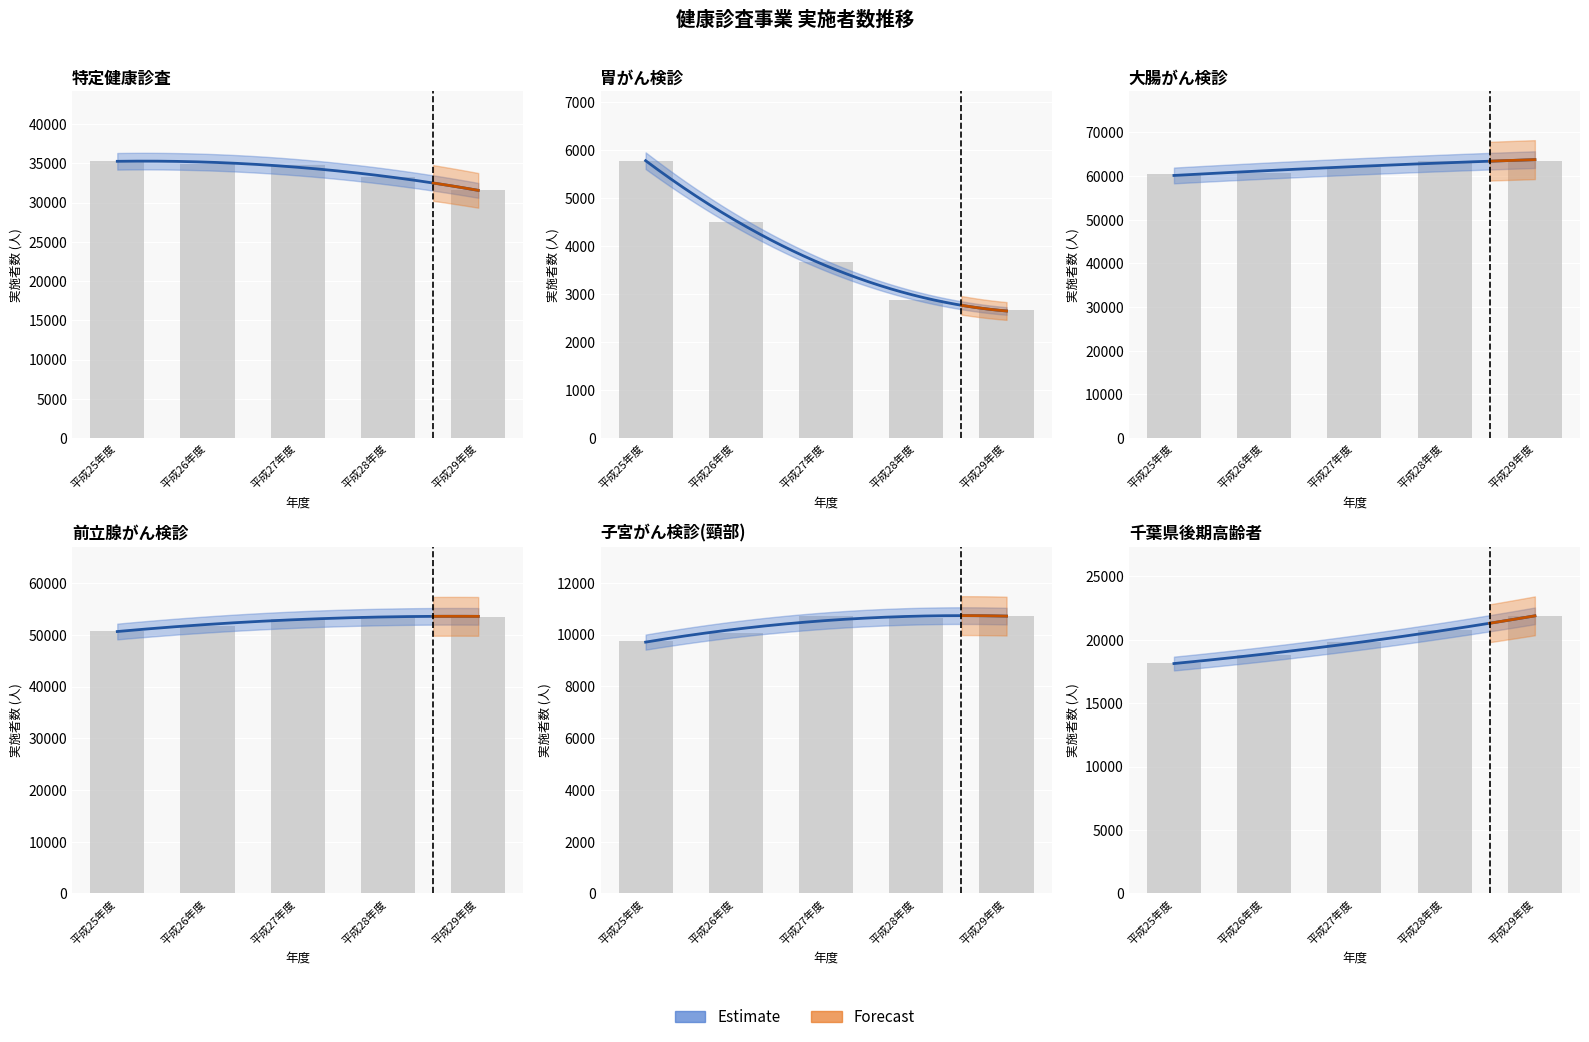

Does the chart contain any negative values?

No